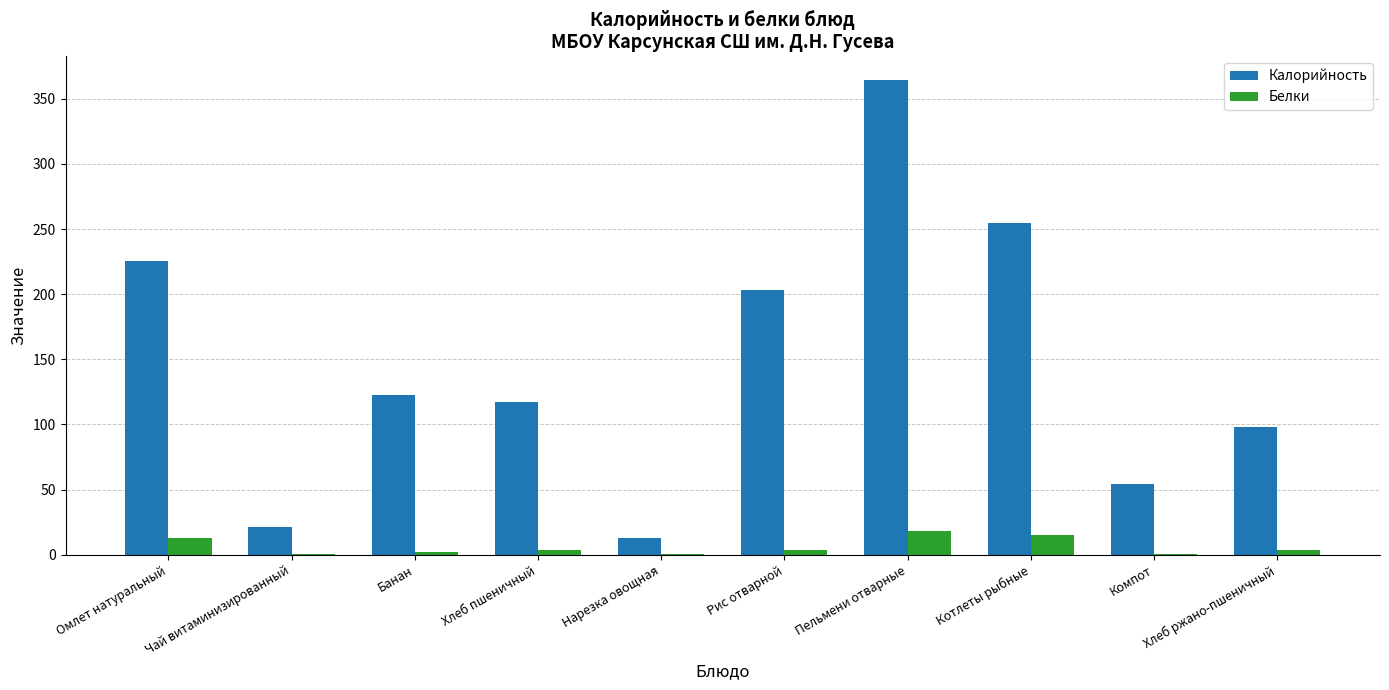

What is the spread (max minus min) of values at Омлет натуральный?

212.8